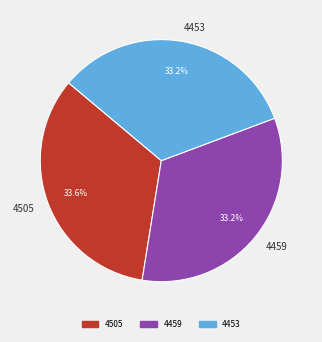

Does any single category account for the majority?

No